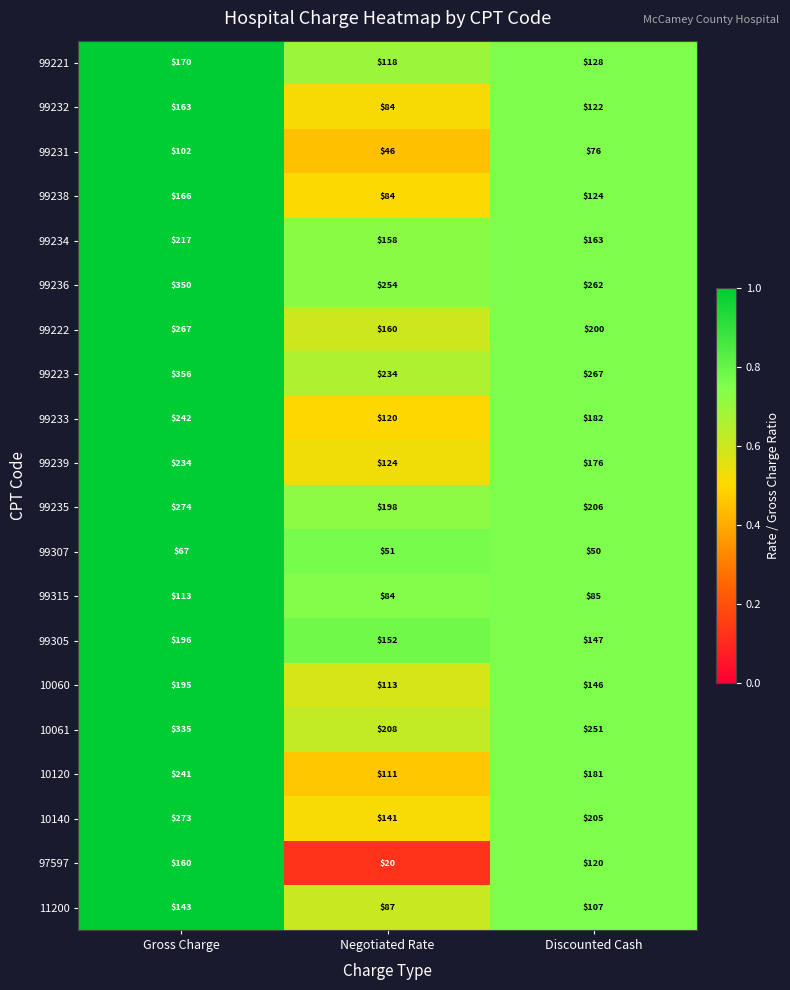

At which label is 99231 closest to 74?

Discounted Cash